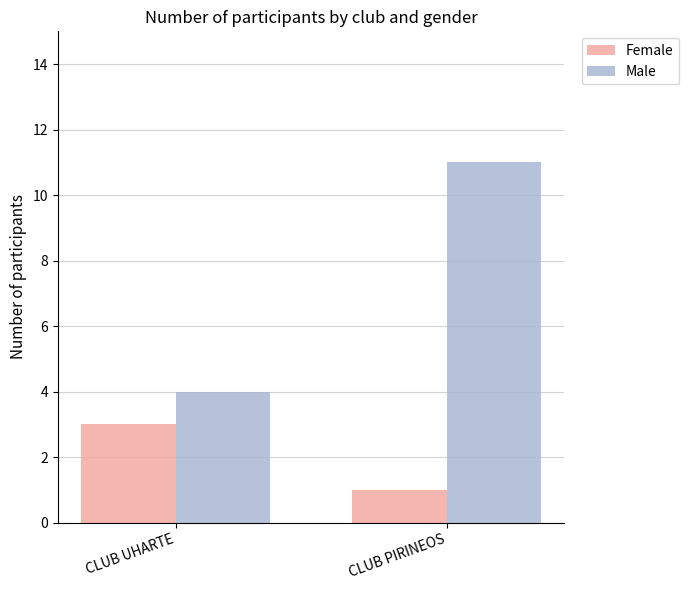

How many groups of bars are there?

2